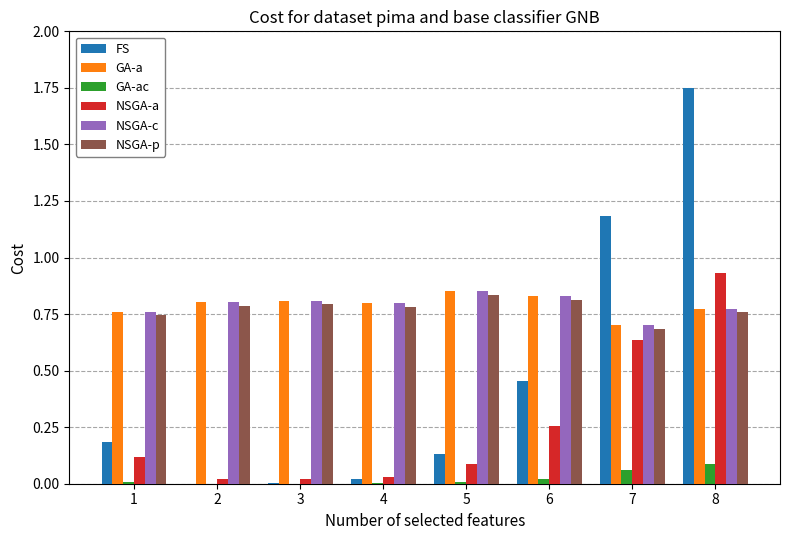

At which category is the sum across all series the highest?

8